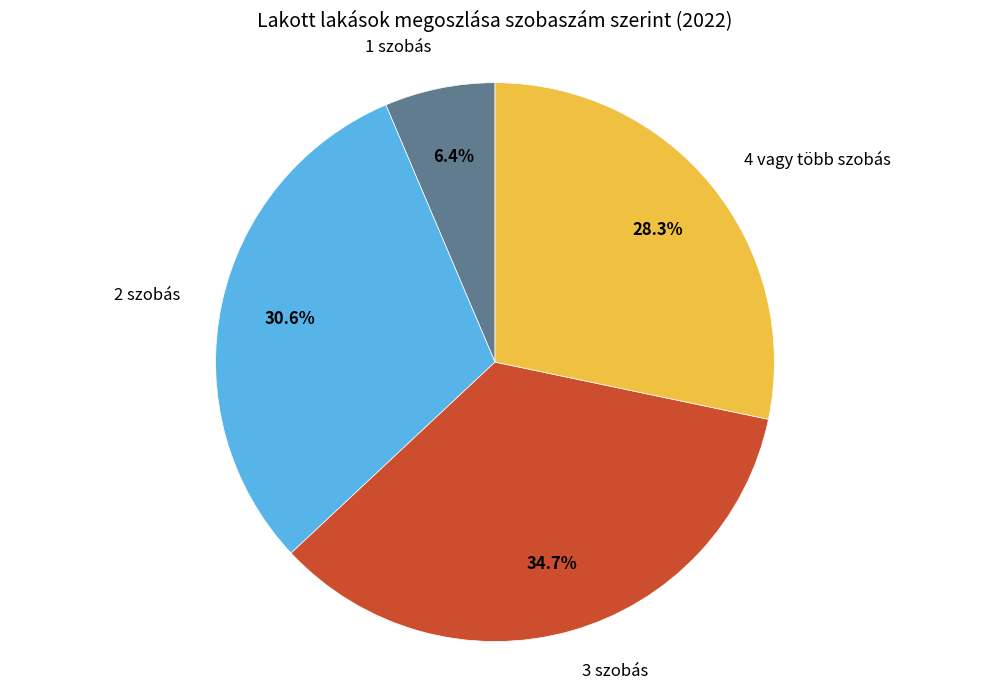

Approximately how many times larger is the value at 4 vagy több szobás compared to 1 szobás?

4.4